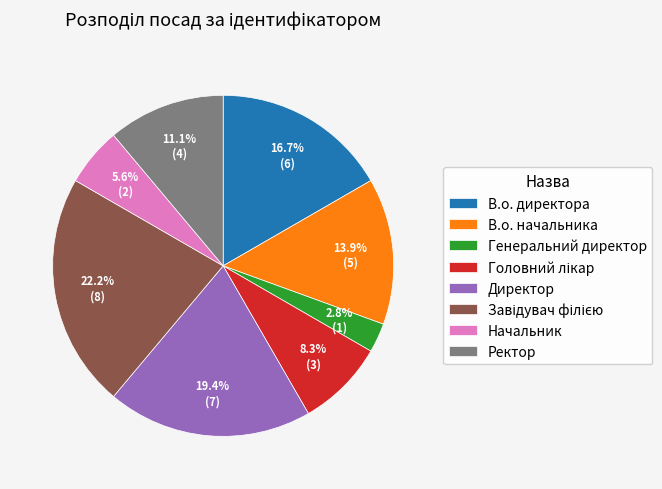

To the nearest percent, what is the average slice percentage?

12%